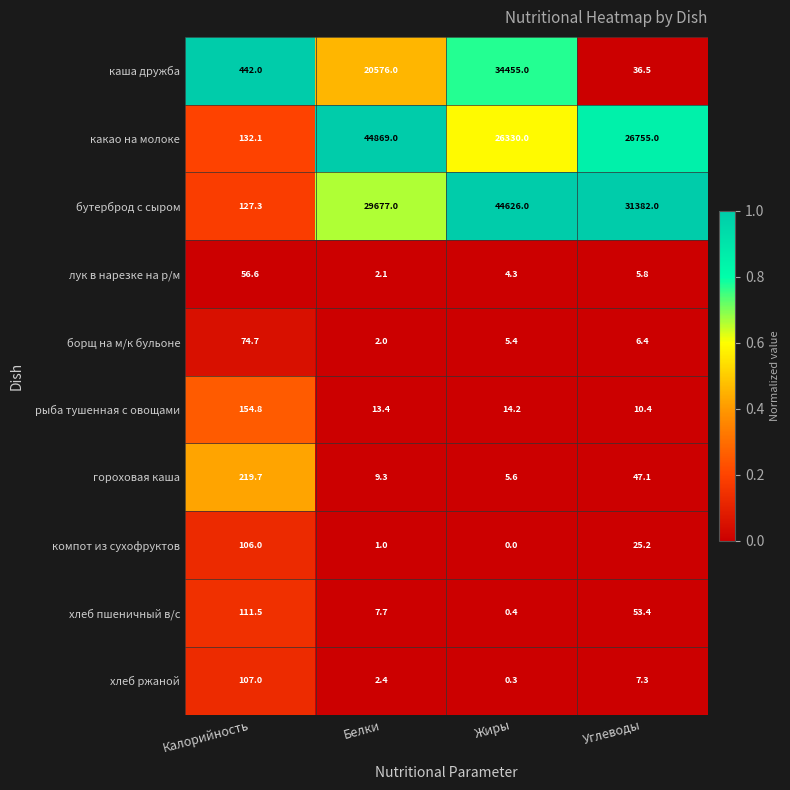

Which category has the lowest value in the борщ на м/к бульоне series?

Белки